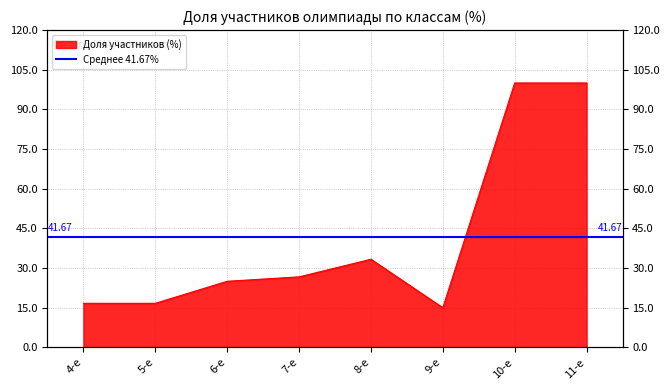

Reading left to right, transcribe all the data shown in this chart.

16.7	16.7	25.0	26.7	33.3	15.0	100.0	100.0